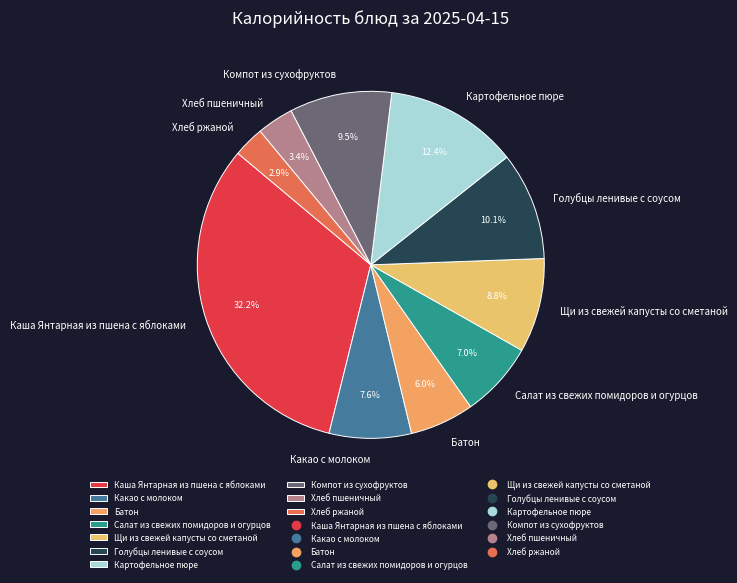

Rank the categories by value from highest to lowest.

Каша Янтарная из пшена с яблоками, Картофельное пюре, Голубцы ленивые с соусом, Компот из сухофруктов, Щи из свежей капусты со сметаной, Какао с молоком, Салат из свежих помидоров и огурцов, Батон, Хлеб пшеничный, Хлеб ржаной